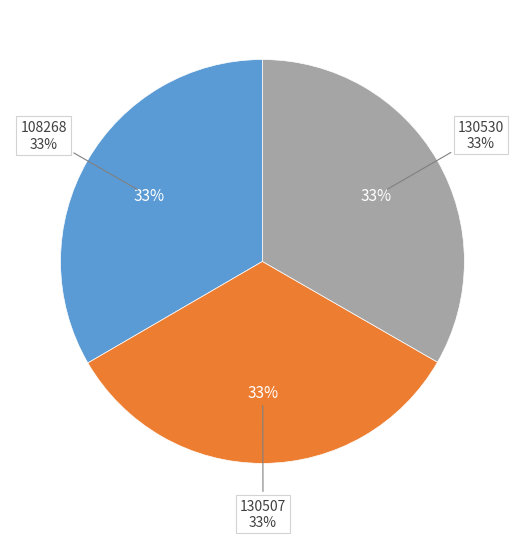

How many slices are in this pie chart?

3